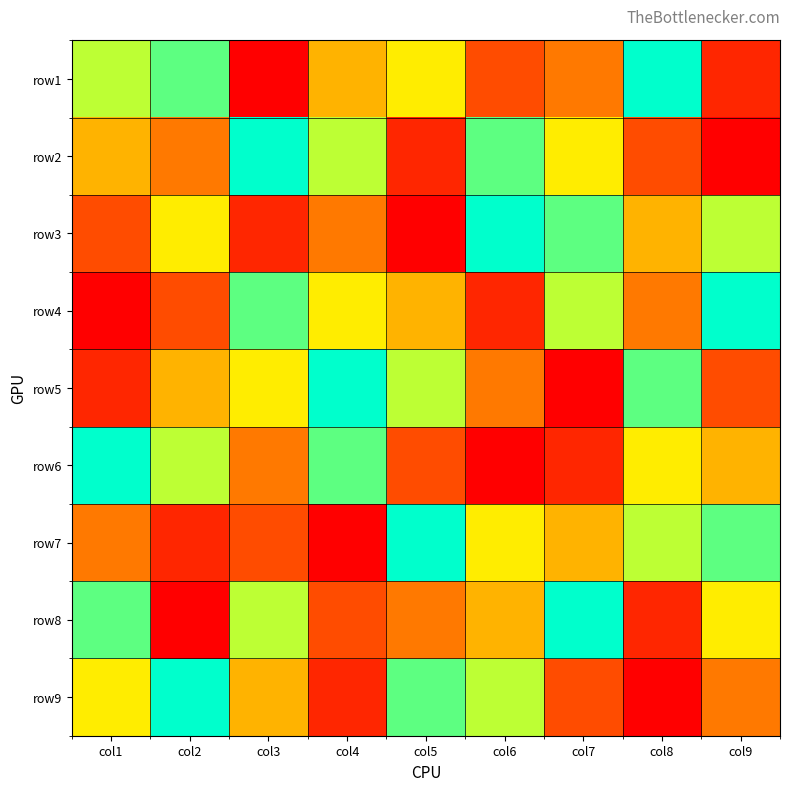

Reading left to right, transcribe all the data shown in this chart.

row1: col1=7	col2=8	col3=1	col4=5	col5=6	col6=3	col7=4	col8=9	col9=2
row2: col1=5	col2=4	col3=9	col4=7	col5=2	col6=8	col7=6	col8=3	col9=1
row3: col1=3	col2=6	col3=2	col4=4	col5=1	col6=9	col7=8	col8=5	col9=7
row4: col1=1	col2=3	col3=8	col4=6	col5=5	col6=2	col7=7	col8=4	col9=9
row5: col1=2	col2=5	col3=6	col4=9	col5=7	col6=4	col7=1	col8=8	col9=3
row6: col1=9	col2=7	col3=4	col4=8	col5=3	col6=1	col7=2	col8=6	col9=5
row7: col1=4	col2=2	col3=3	col4=1	col5=9	col6=6	col7=5	col8=7	col9=8
row8: col1=8	col2=1	col3=7	col4=3	col5=4	col6=5	col7=9	col8=2	col9=6
row9: col1=6	col2=9	col3=5	col4=2	col5=8	col6=7	col7=3	col8=1	col9=4